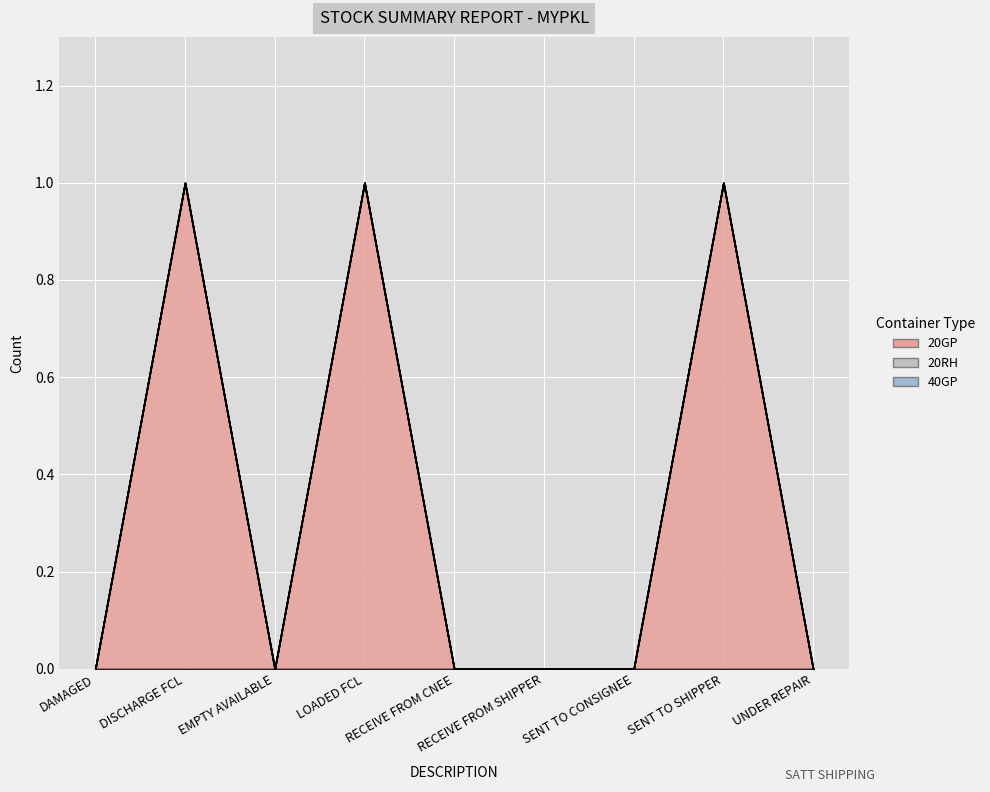

What is the label of the 4th point from the right?

RECEIVE FROM SHIPPER